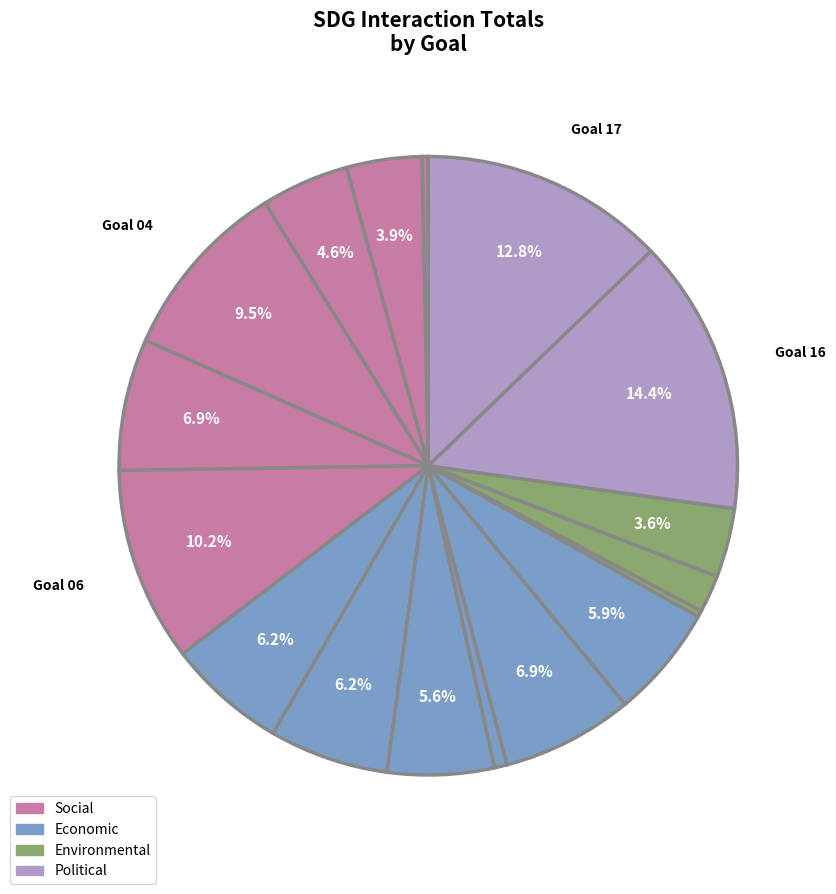

How many segments does this pie chart have?

17